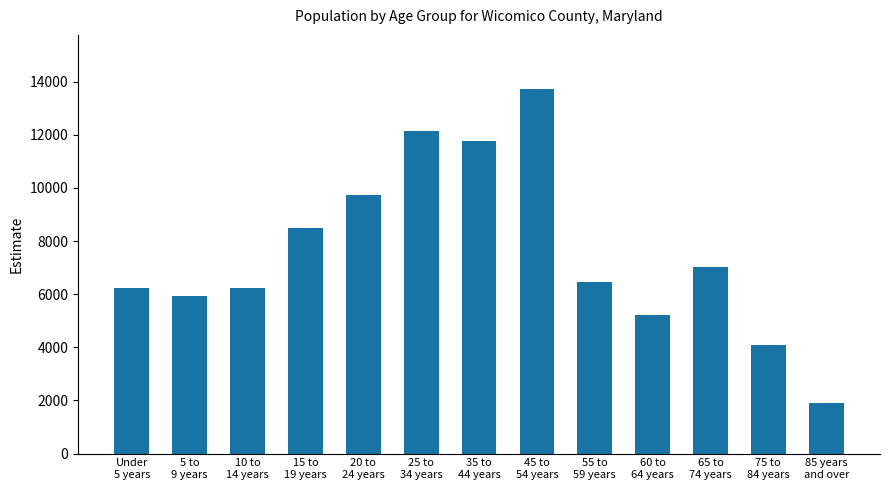

What is the minimum value shown in the chart?

1896